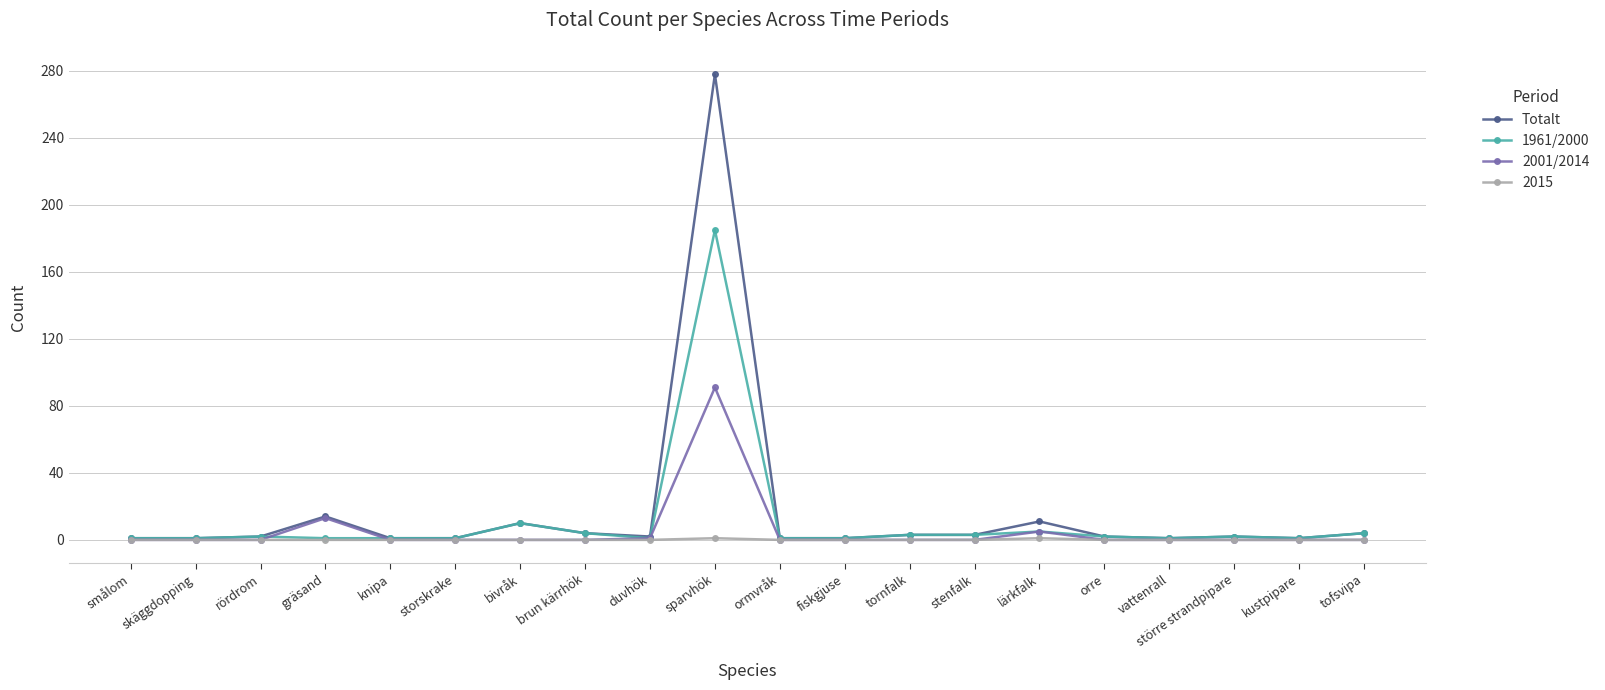

Which series ends up on top after the final intersection of 1961/2000 and 2001/2014?

1961/2000